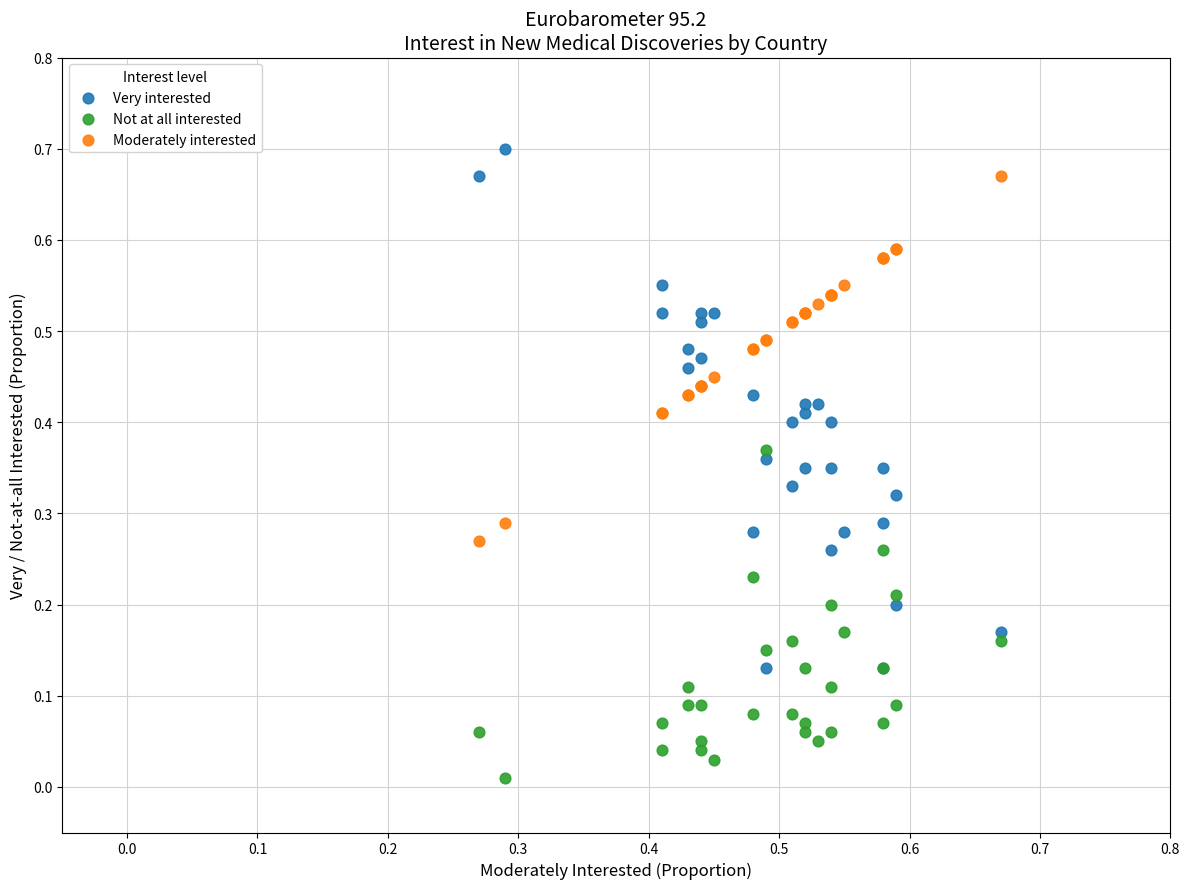

What are all the series names shown in the legend?

Very interested, Not at all interested, Moderately interested